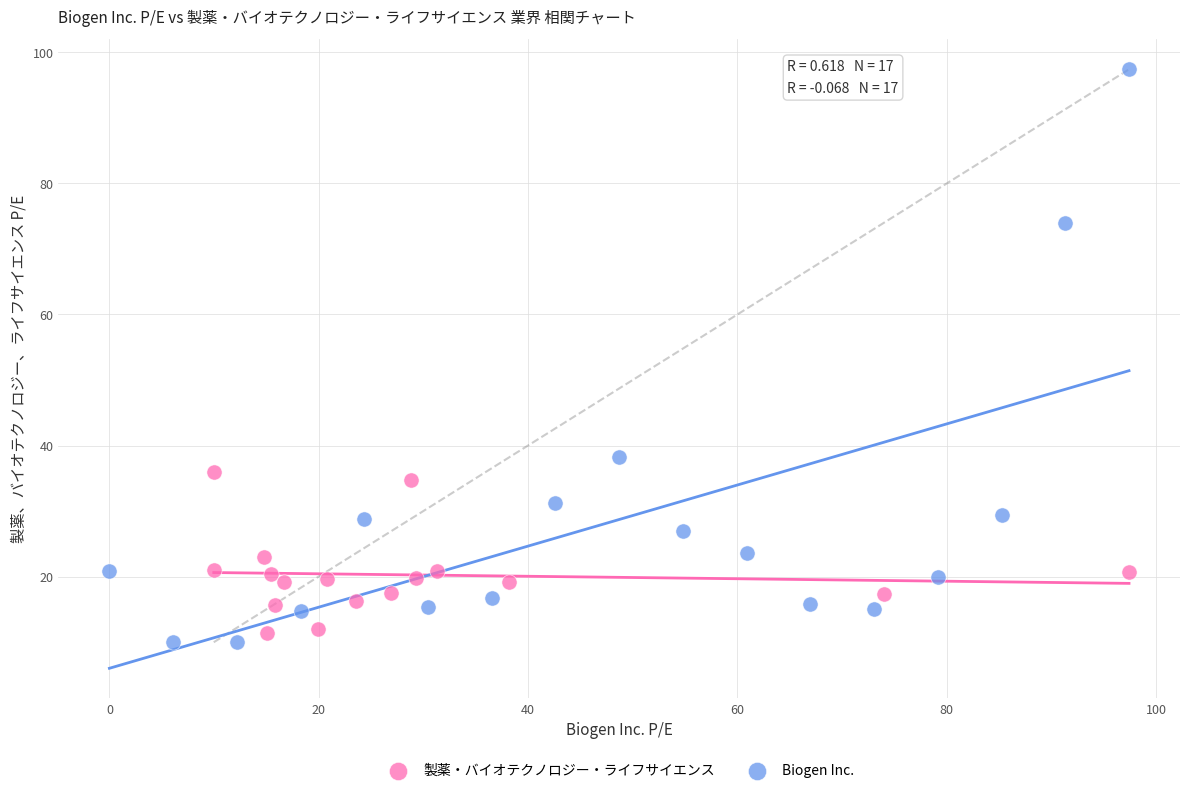

Which series reaches the maximum Y coordinate?

Biogen Inc.